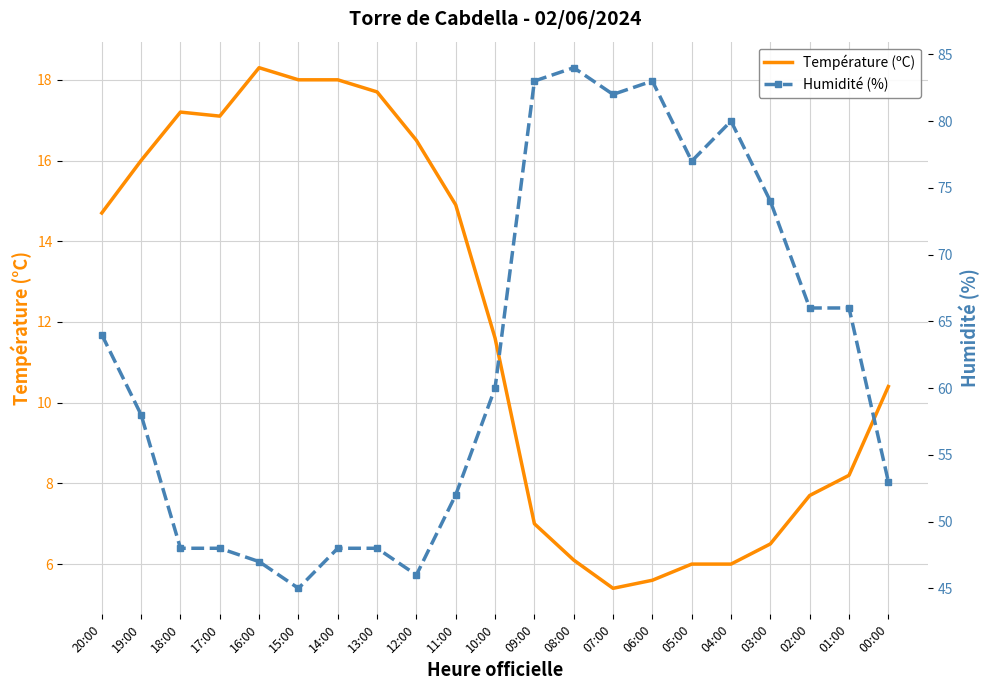

True or false: Humidité (%) and Température (ºC) intersect in this chart.

False